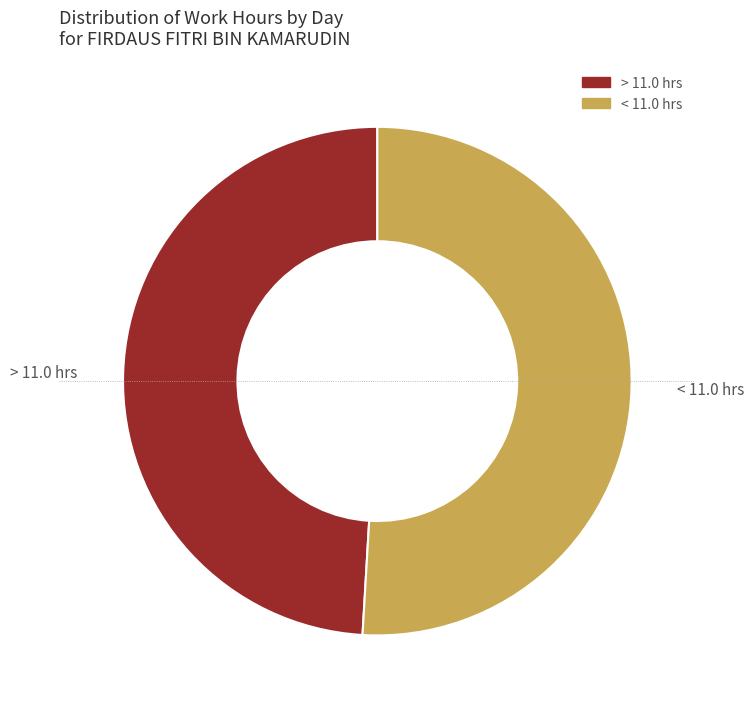

What is the smallest slice in the pie chart?

> 11.0 hrs